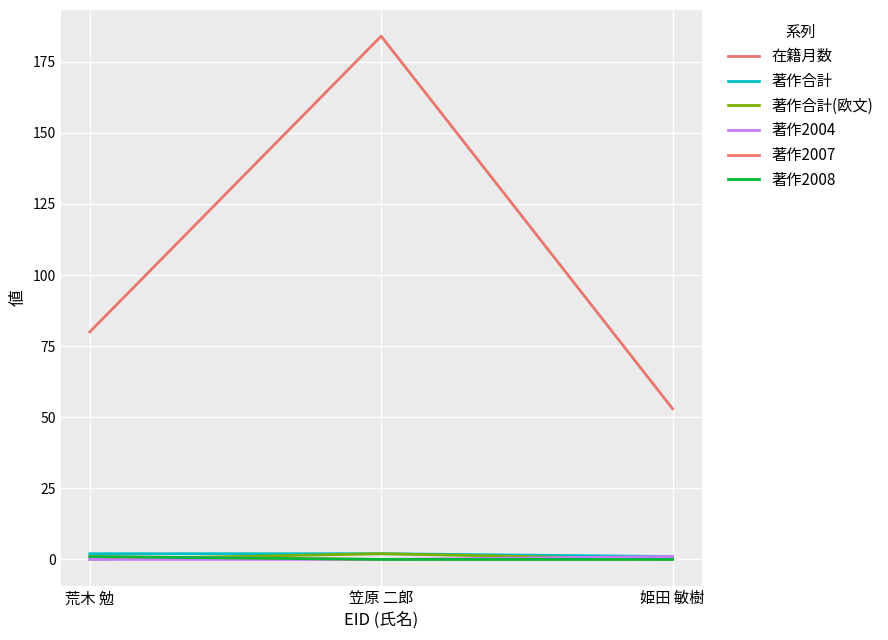

What is the maximum value for 著作2004?

1